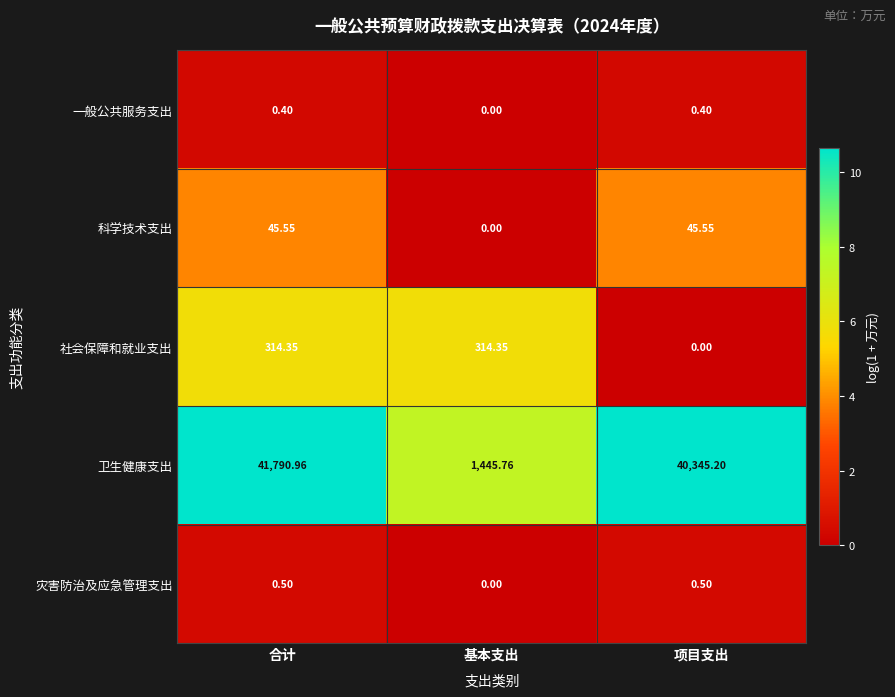

Where does the 卫生健康支出 series first go above 40345?

合计